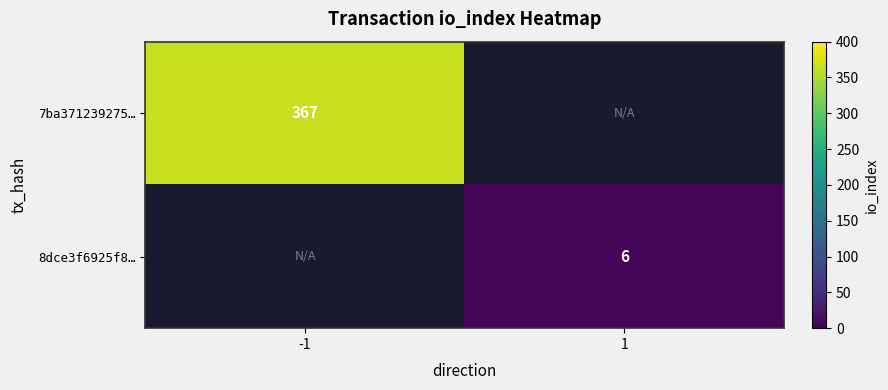

The 7ba371239275… series shows 654 at -1. True or false?

False